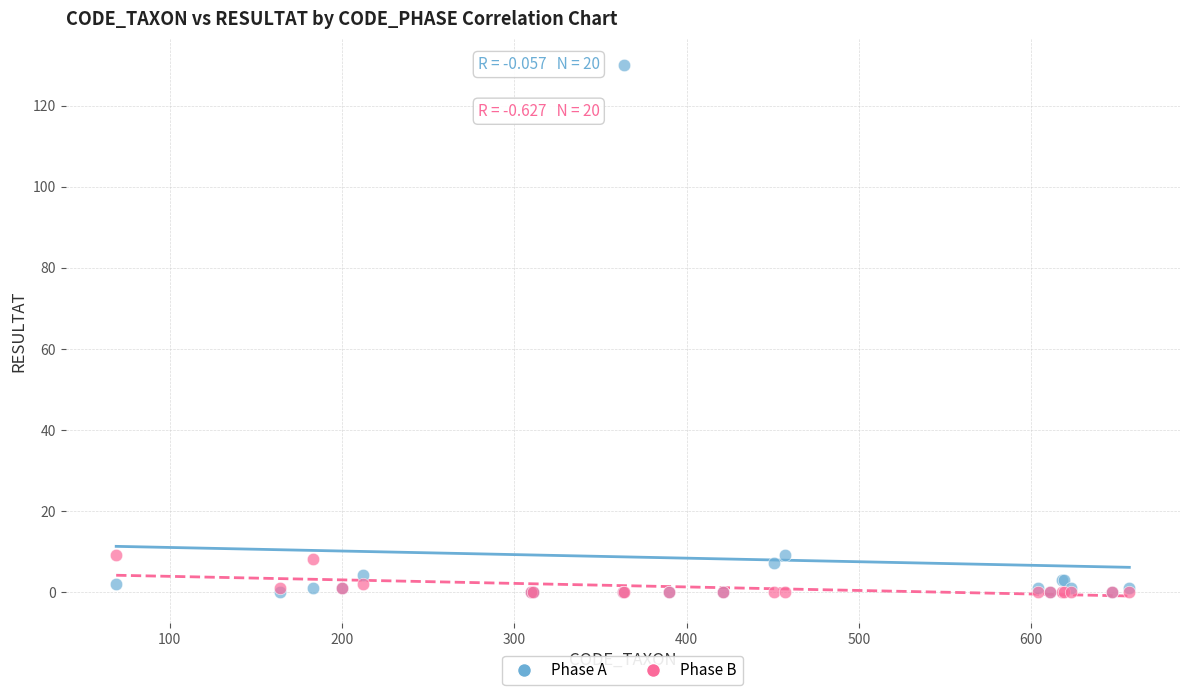

What are all the series names shown in the legend?

Phase A, Phase B